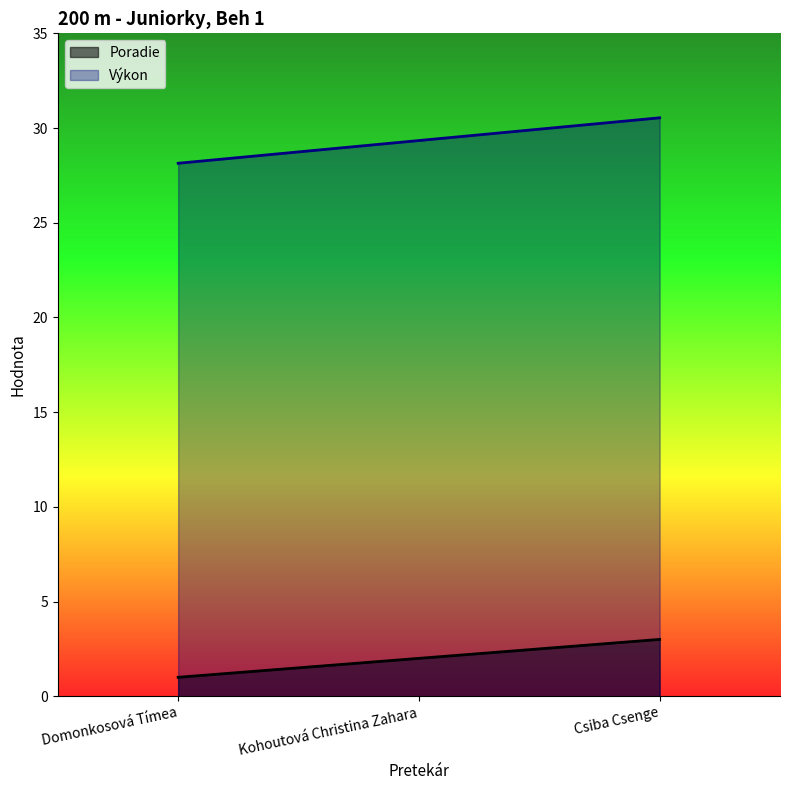

At which label does Výkon first exceed 29?

Kohoutová Christina Zahara